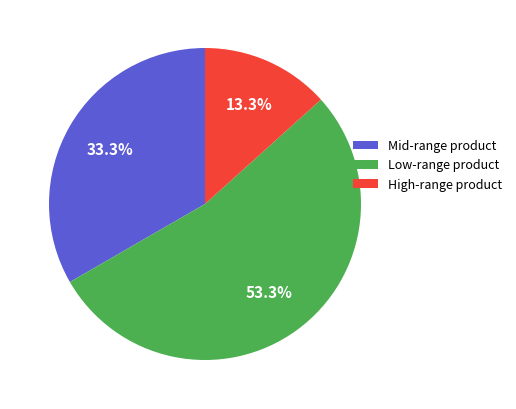

Count the number of slices in the pie.

3